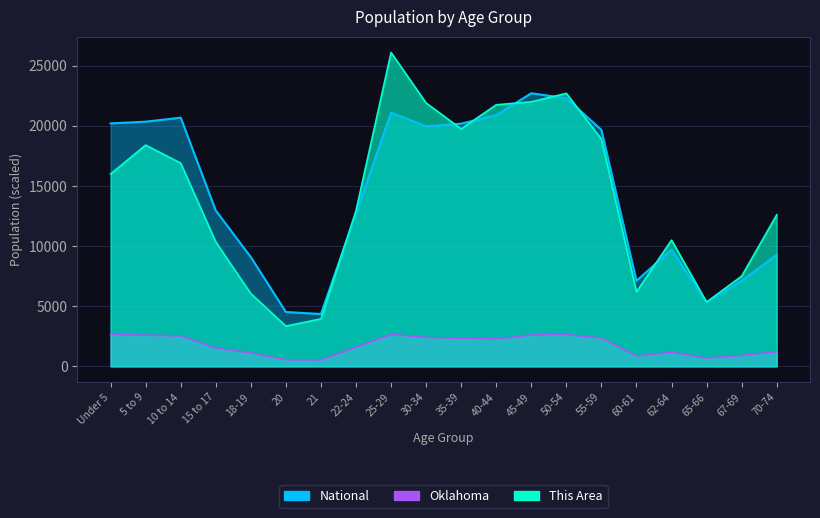

What are all the series names shown in the legend?

This Area, Oklahoma, National